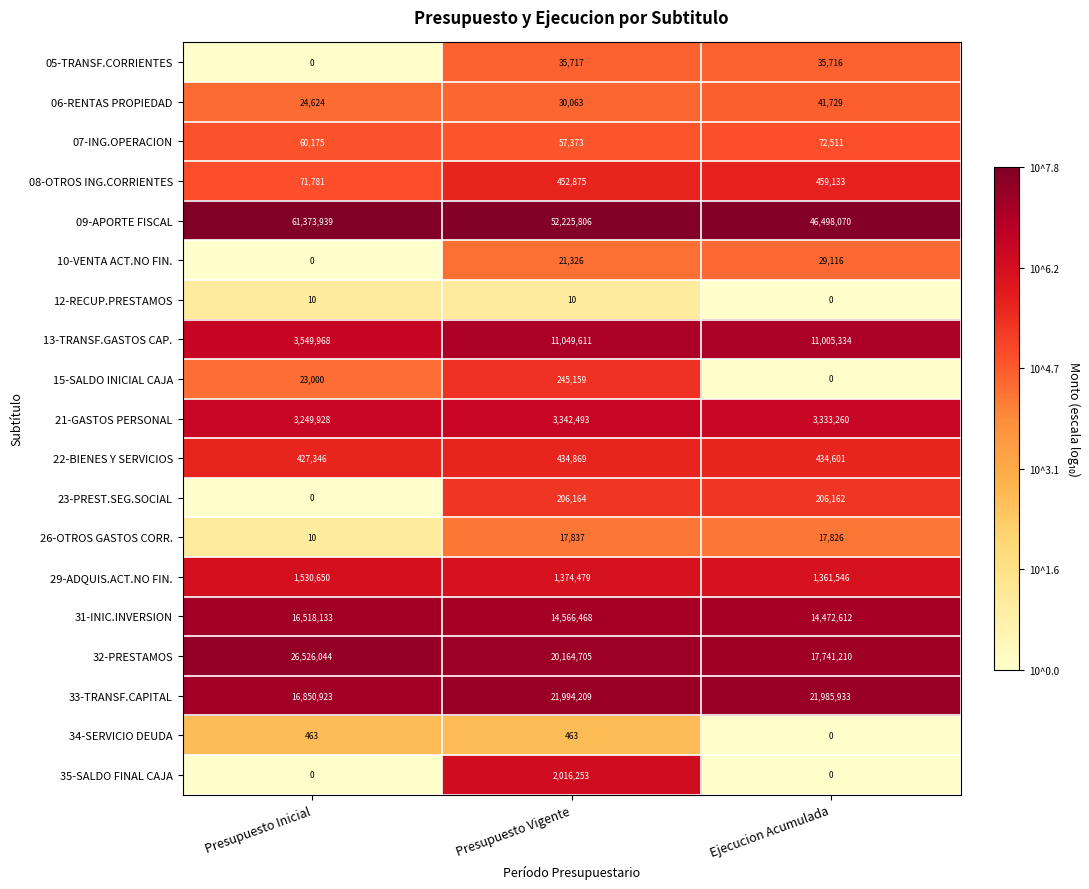

What is the difference between the 32-PRESTAMOS values at Presupuesto Inicial and Ejecucion Acumulada?

8784834